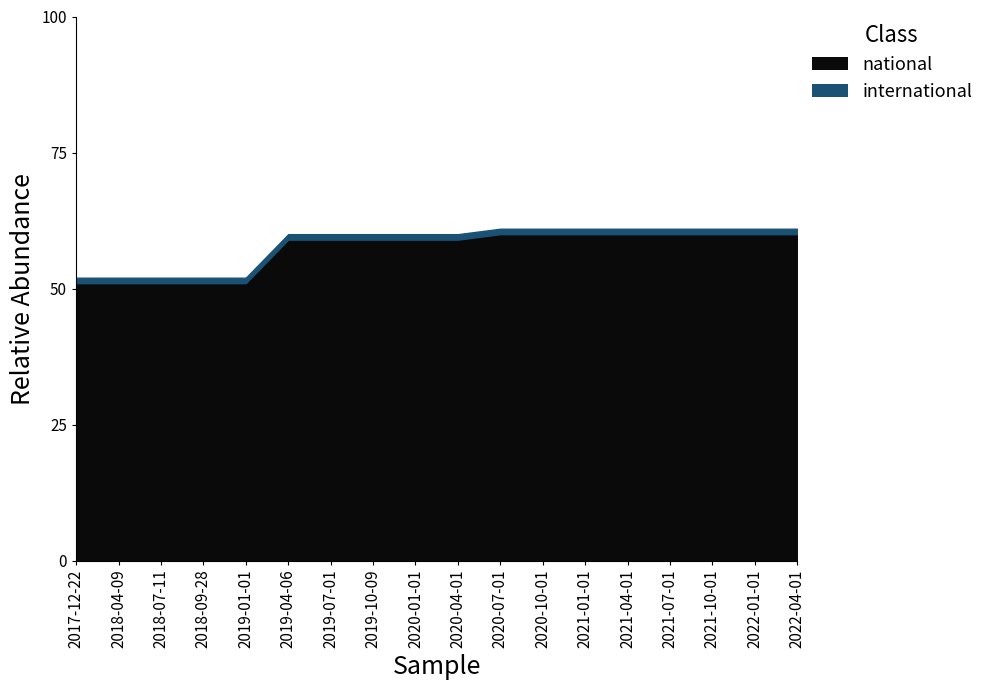

What position from the right is 2021-07-01?

4